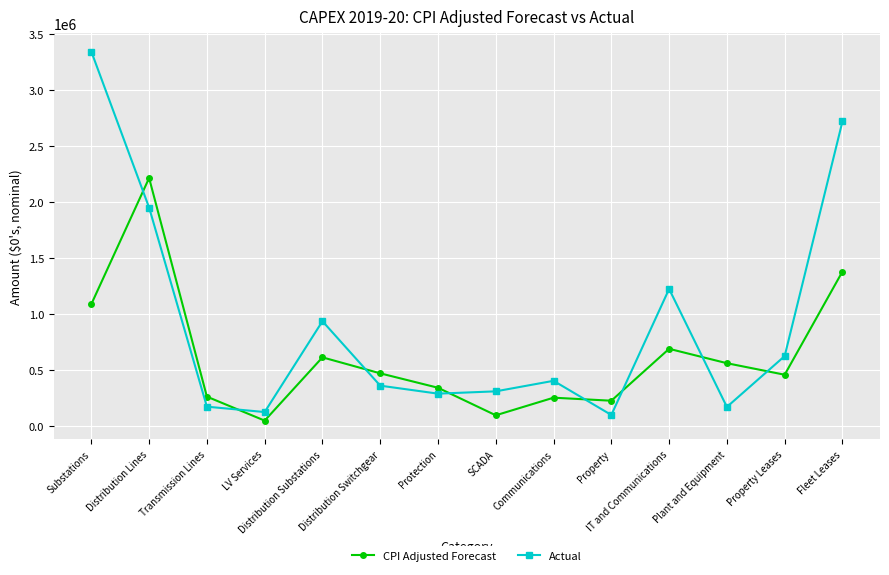

At which label is Actual closest to 1719068?

Distribution Lines